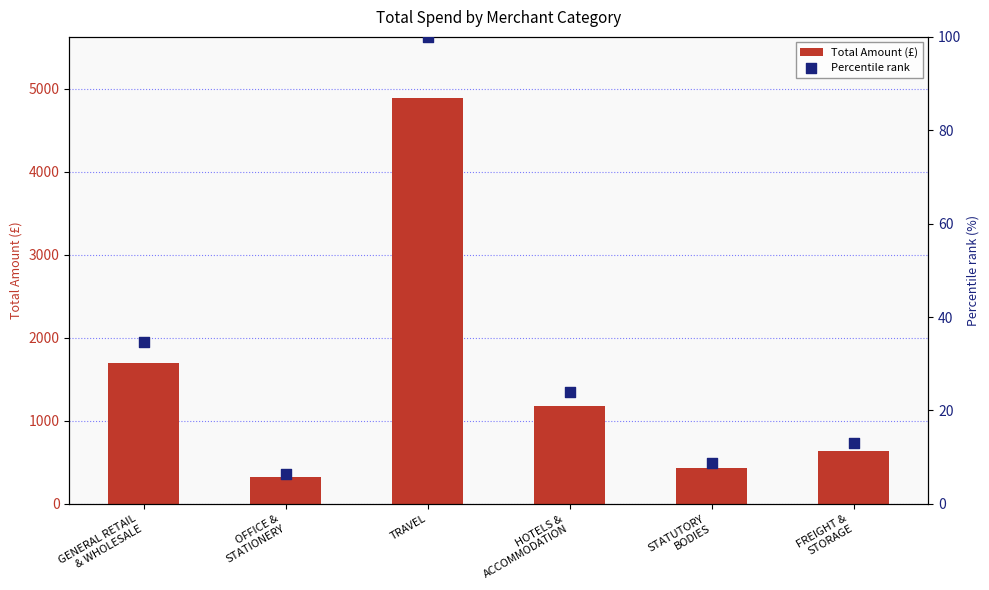

Which series contains the lowest Y value?

Percentile rank